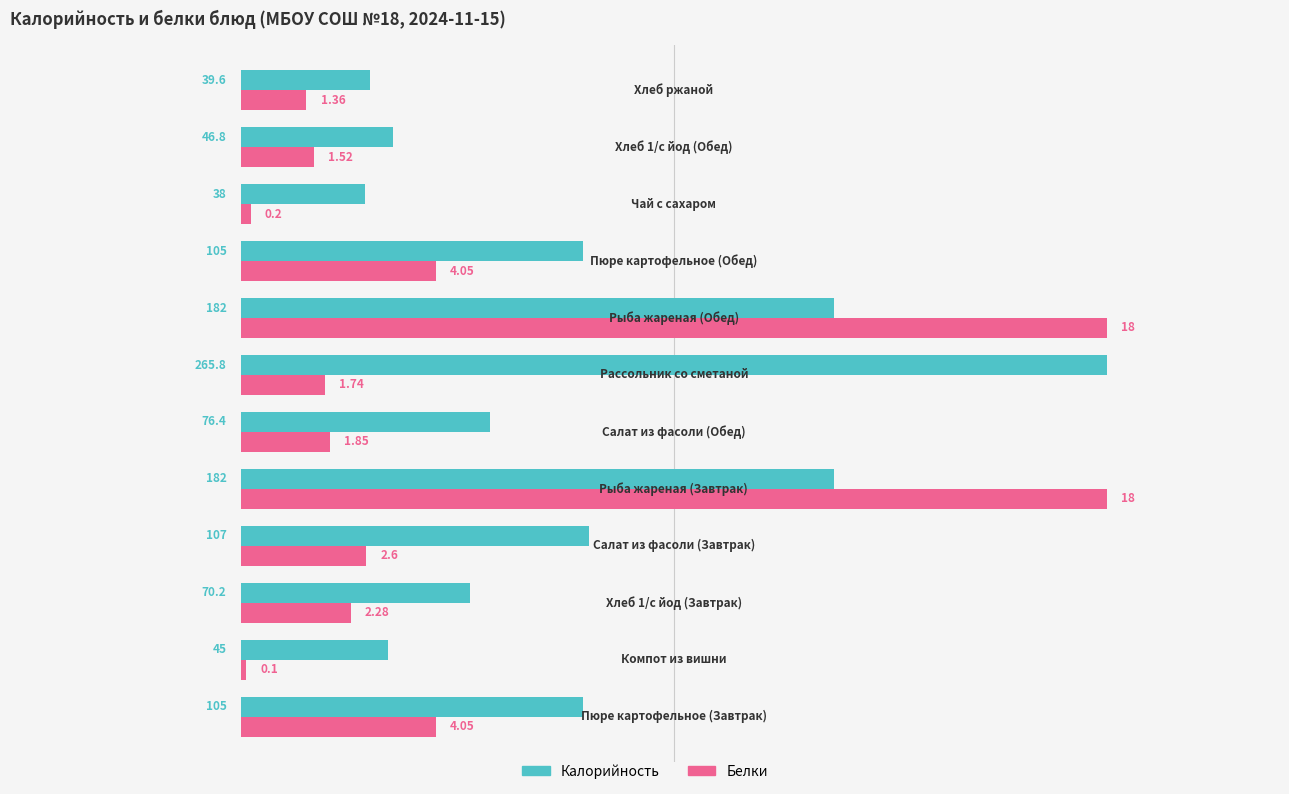

What are all the series names shown in the legend?

Калорийность, Белки